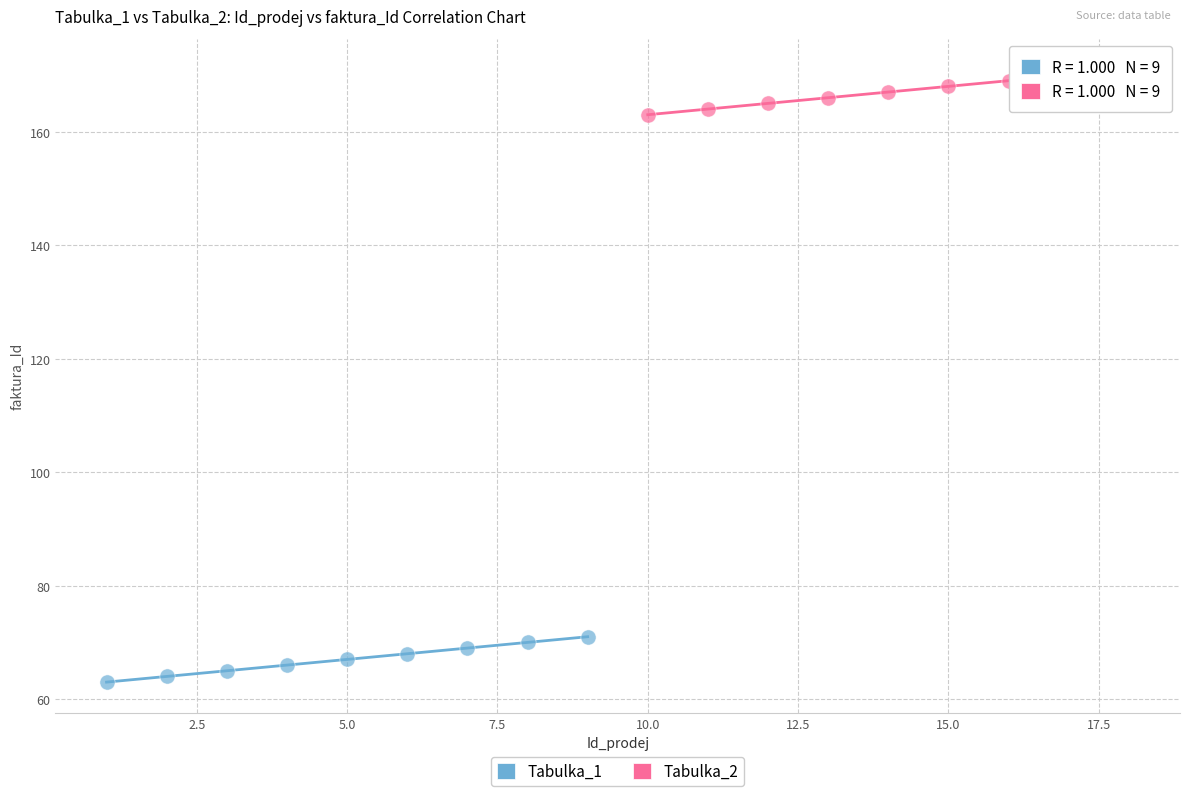

Which series reaches the minimum Y coordinate?

Tabulka_1